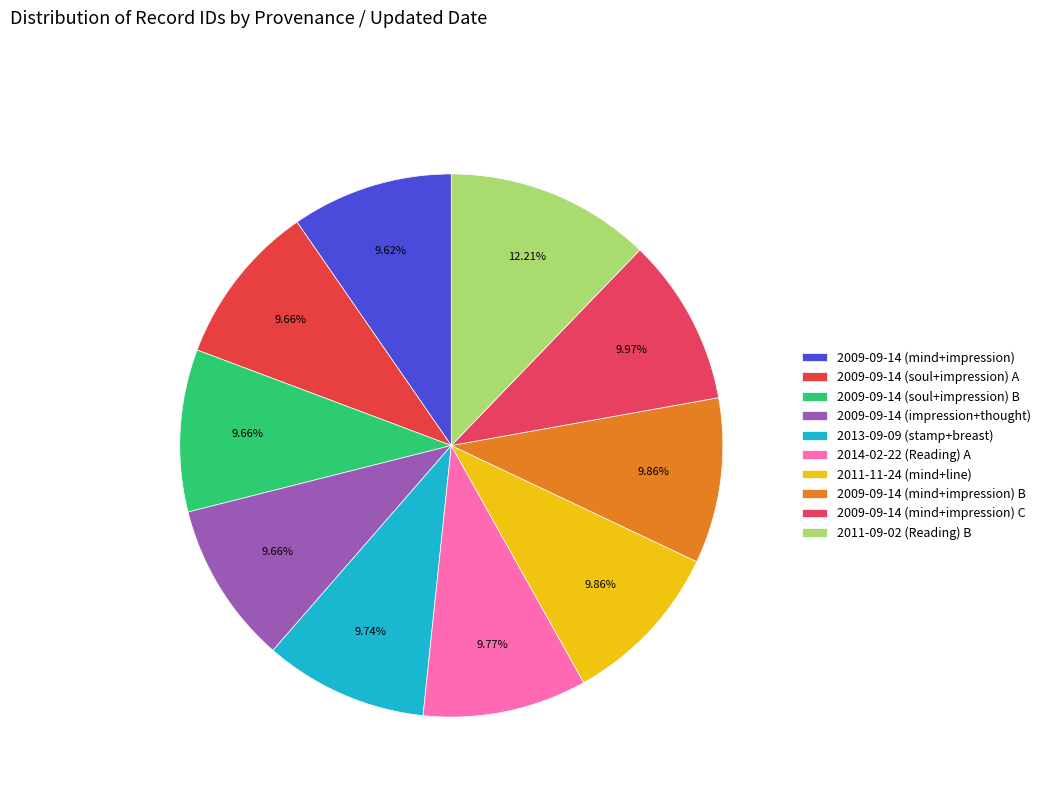

How many slices are in this pie chart?

10